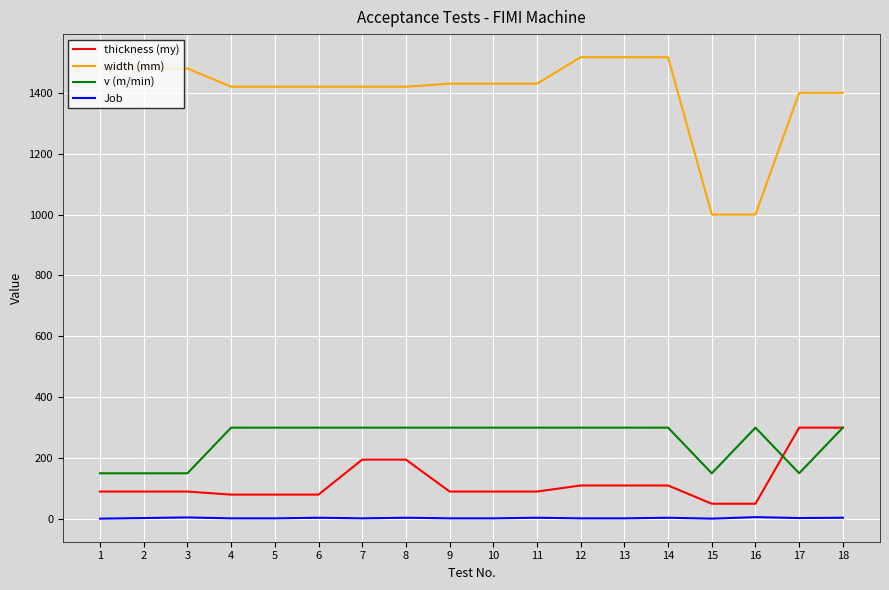

How many v (m/min) values are between 150 and 300?

18